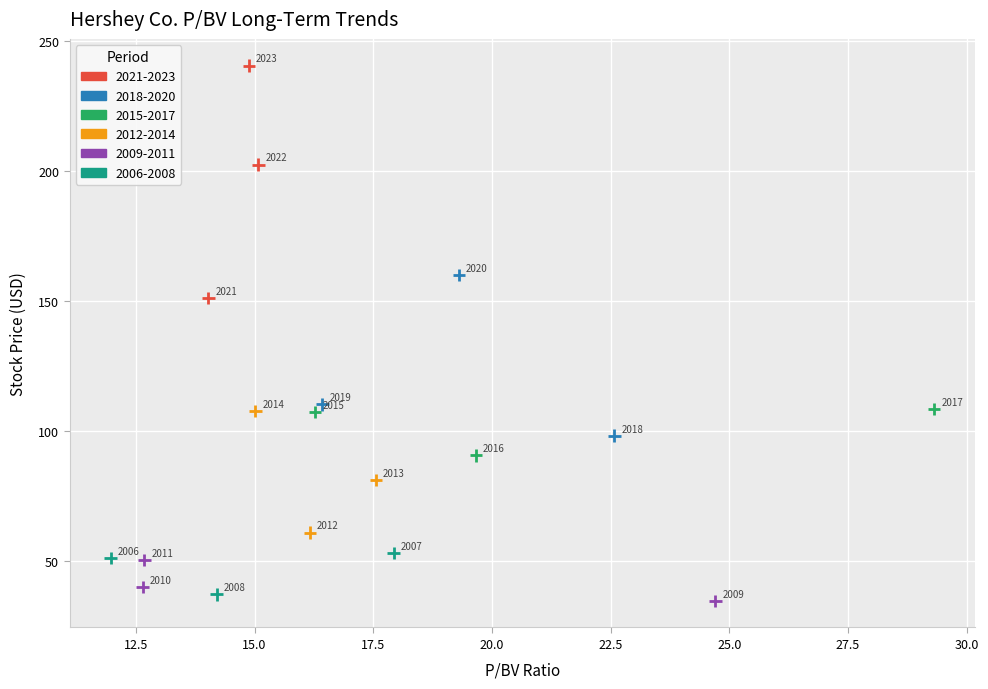

What Y value in the scatter plot is closest to 137?

151.3